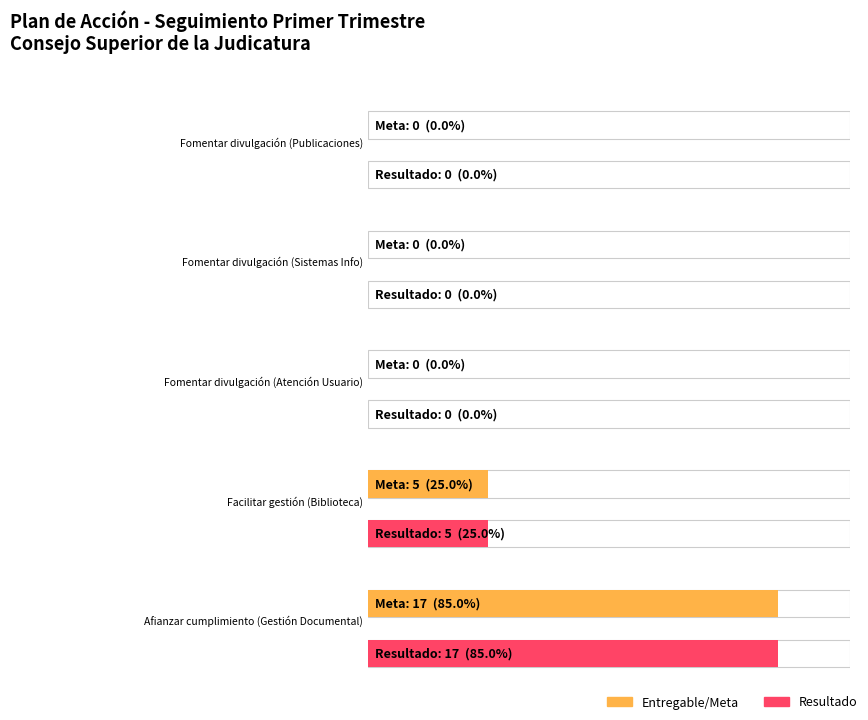

At which category is the sum across all series the highest?

Afianzar cumplimiento
(Gestión Documental)